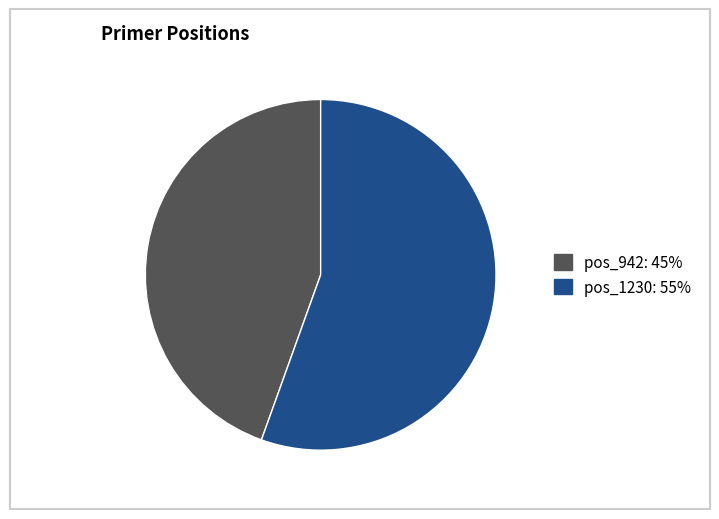

What is the ratio of the value at pos_1230: 55% to the value at pos_942: 45%?

1.2